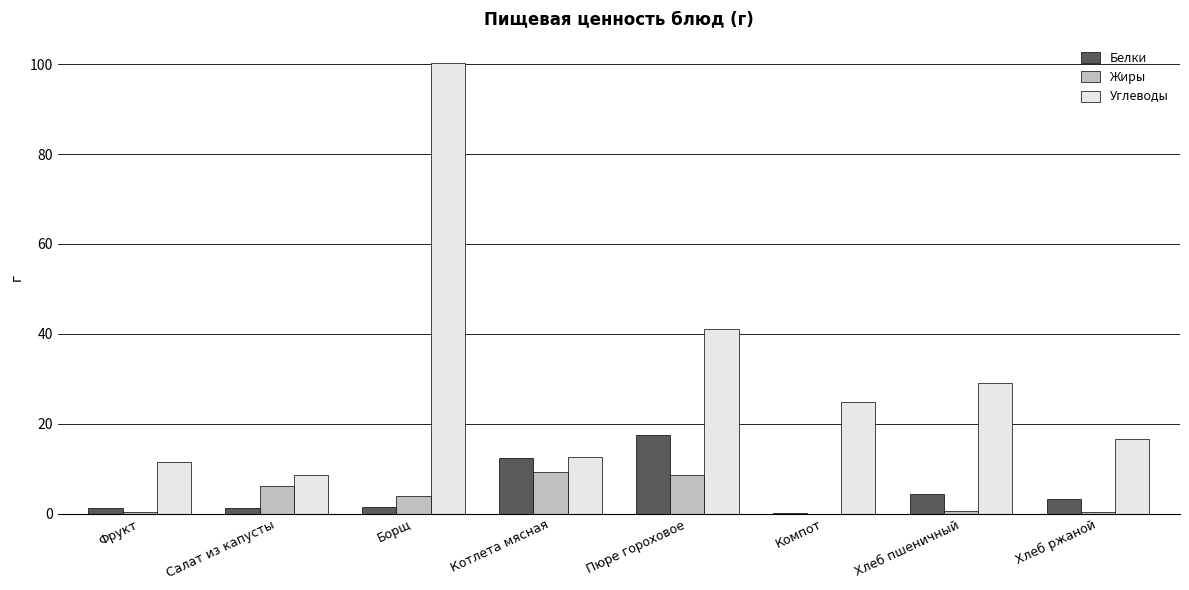

The value of Белки at Котлета мясная is 21.6. True or false?

False